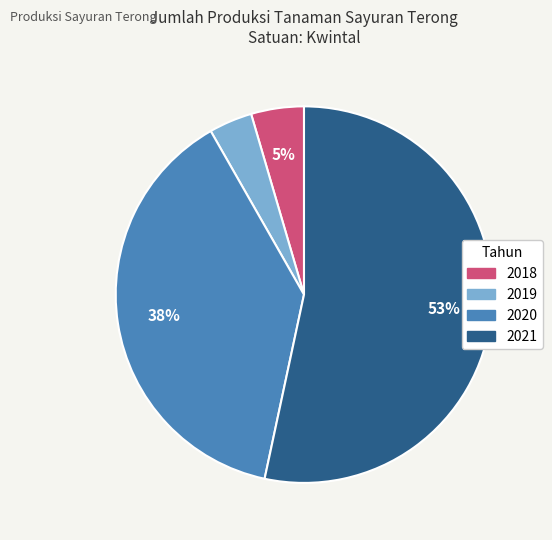

How many segments does this pie chart have?

4